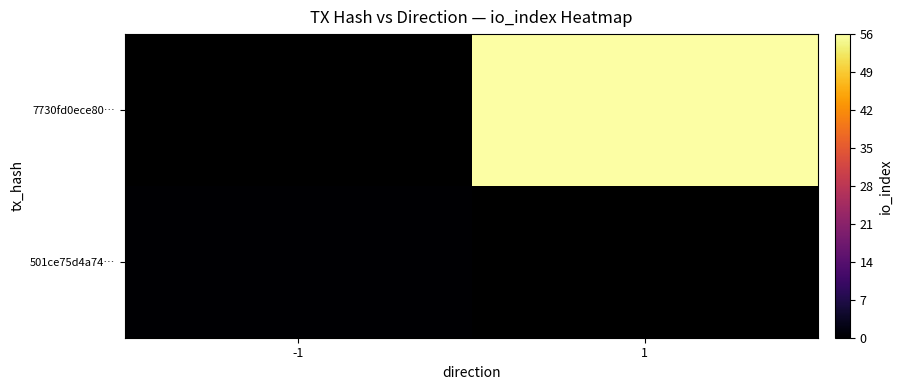

Count the number of categories in the chart.

2